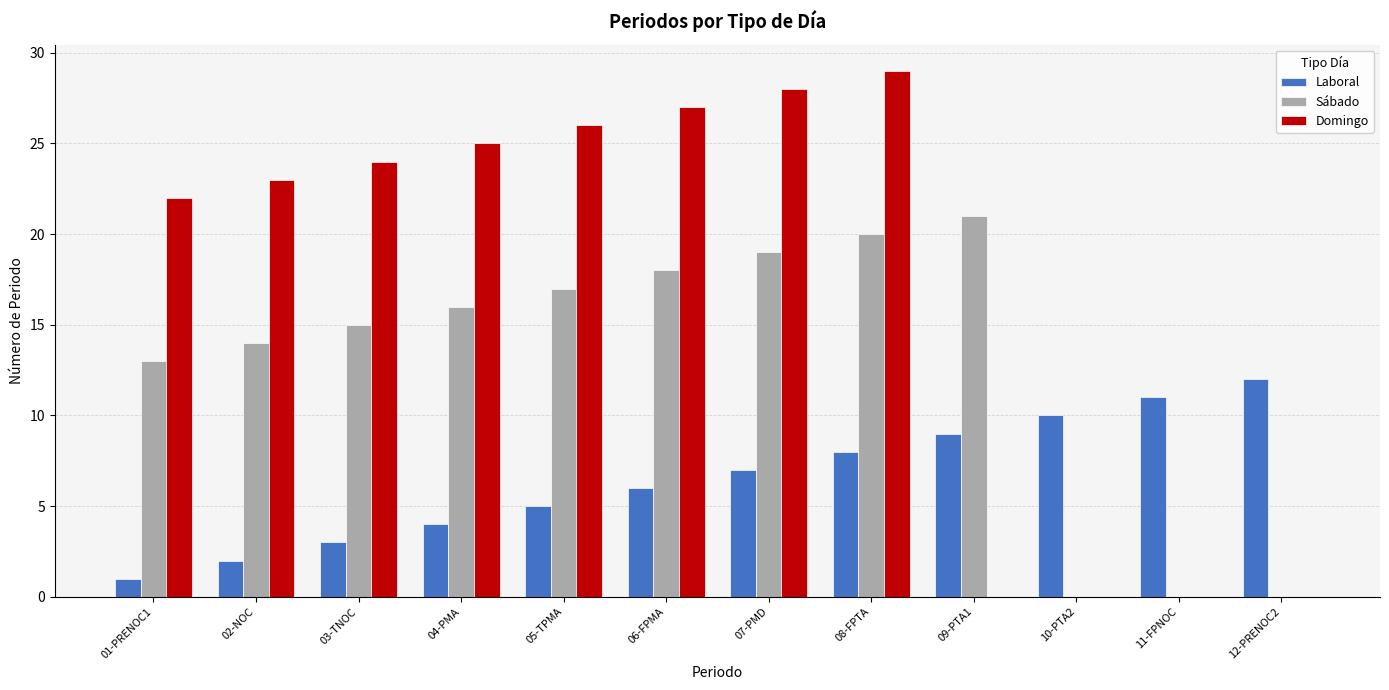

Where is Domingo nearest to the value 14?

01-PRENOC1